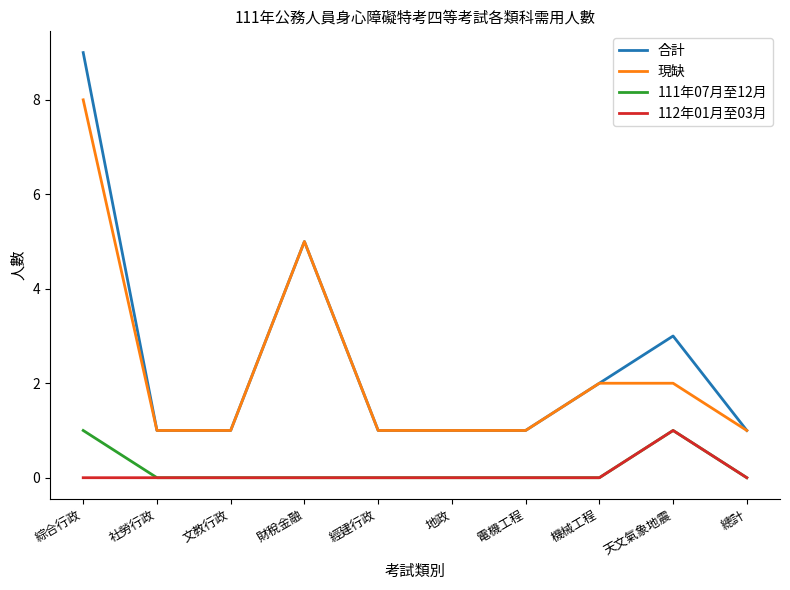

True or false: 合計 and 112年01月至03月 cross at least once.

False